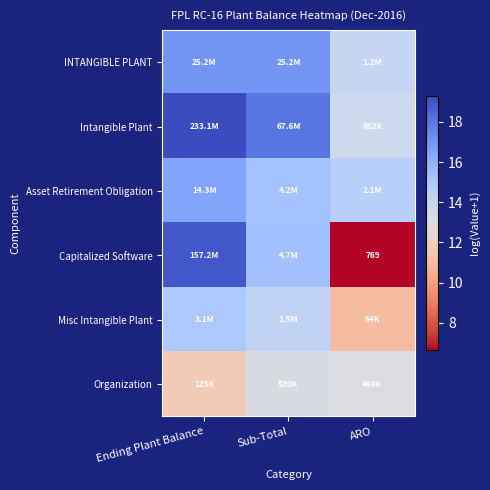

Which has a higher value, ARO or Ending Plant Balance?

Ending Plant Balance